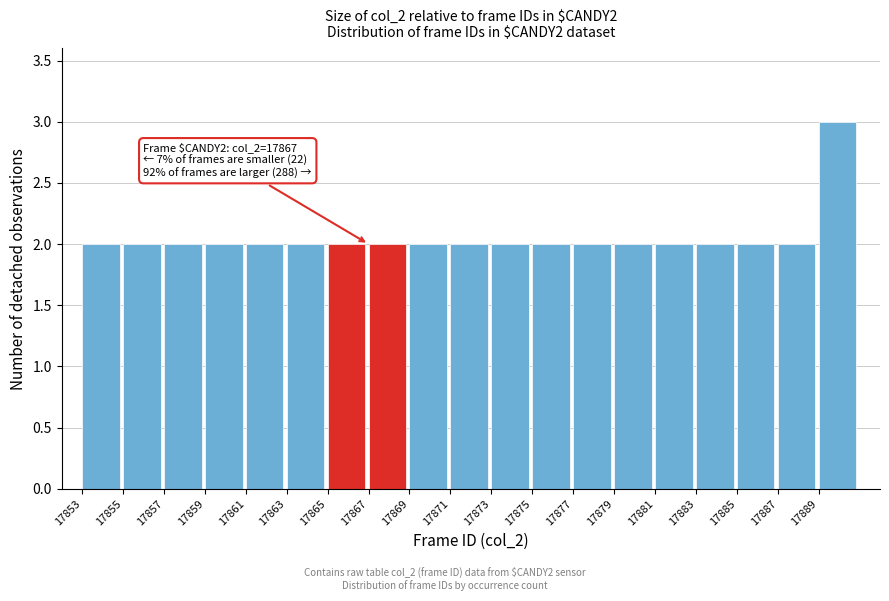

Over which range of the x-axis is the bar tallest?

17889 to 17891